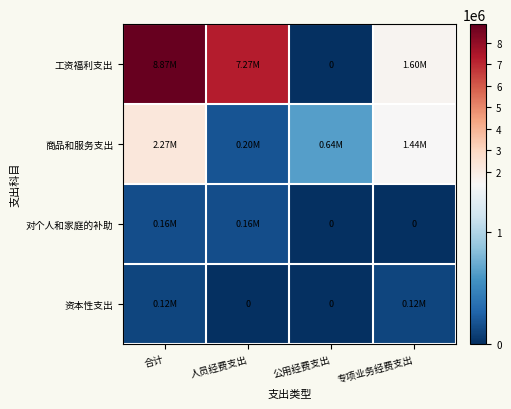

List the labels in order of 资本性支出 value, smallest first.

人员经费支出, 公用经费支出, 合计, 专项业务经费支出